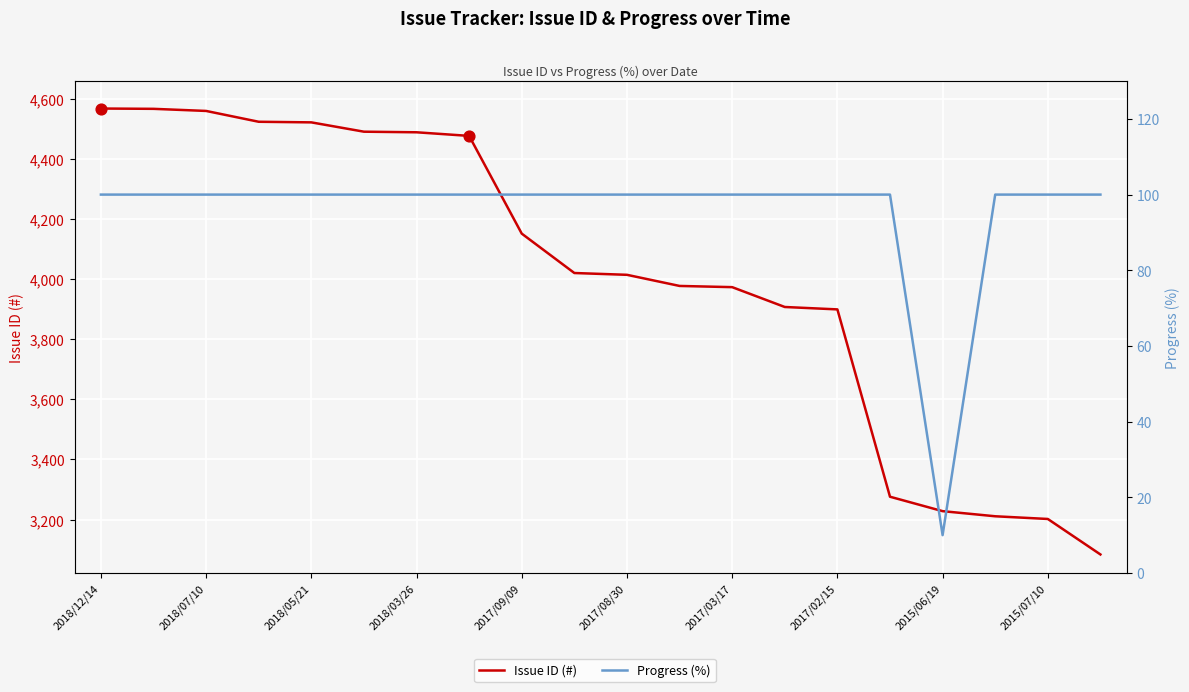

At which category is the sum across all series the highest?

2018/12/14